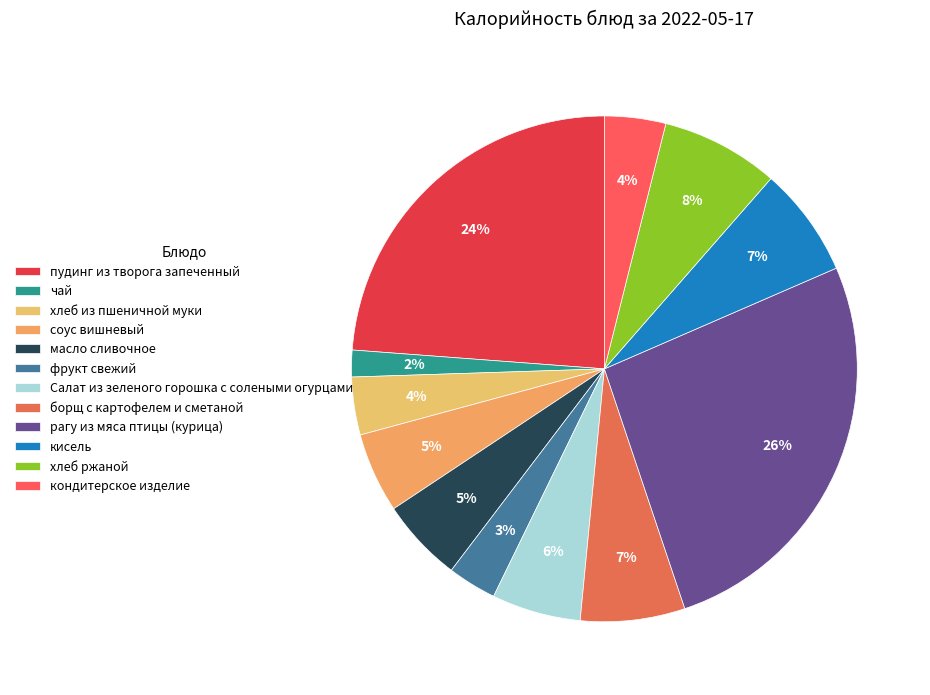

True or false: рагу из мяса птицы (курица) accounts for 35% of the total.

False